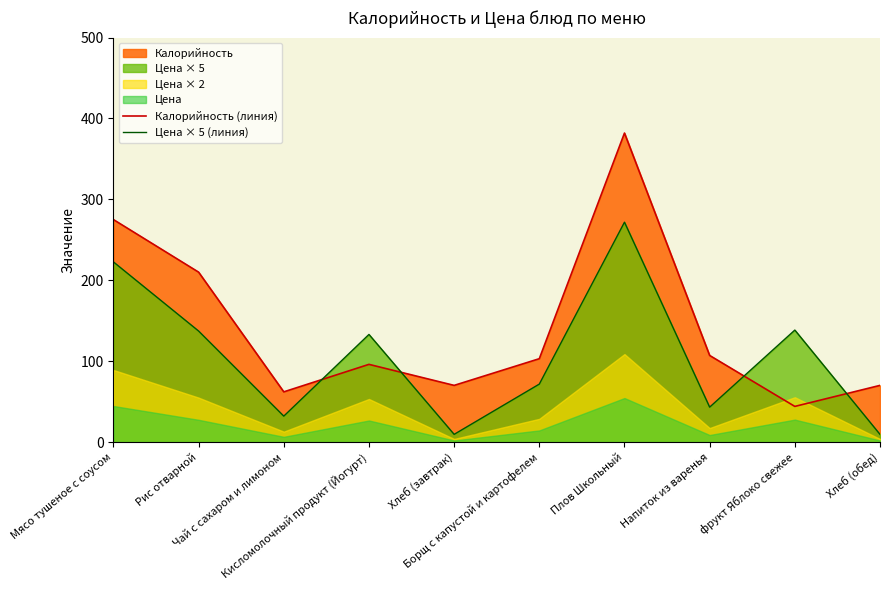

True or false: Калорийность (линия) and Цена × 5 (линия) intersect in this chart.

True